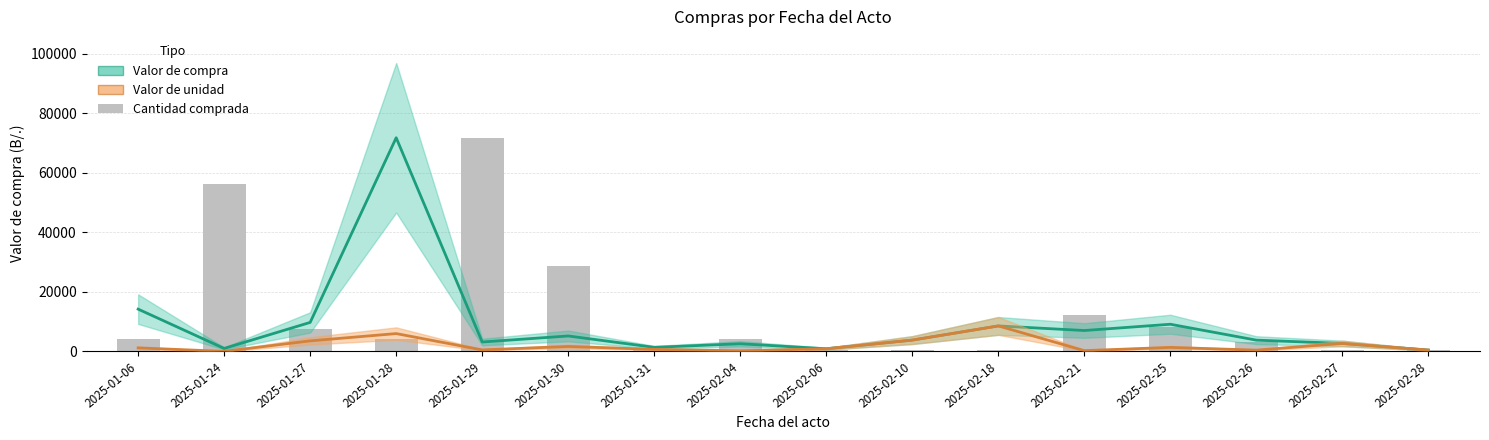

True or false: Valor de compra has a value of 6490.8 at 2025-02-10.

False